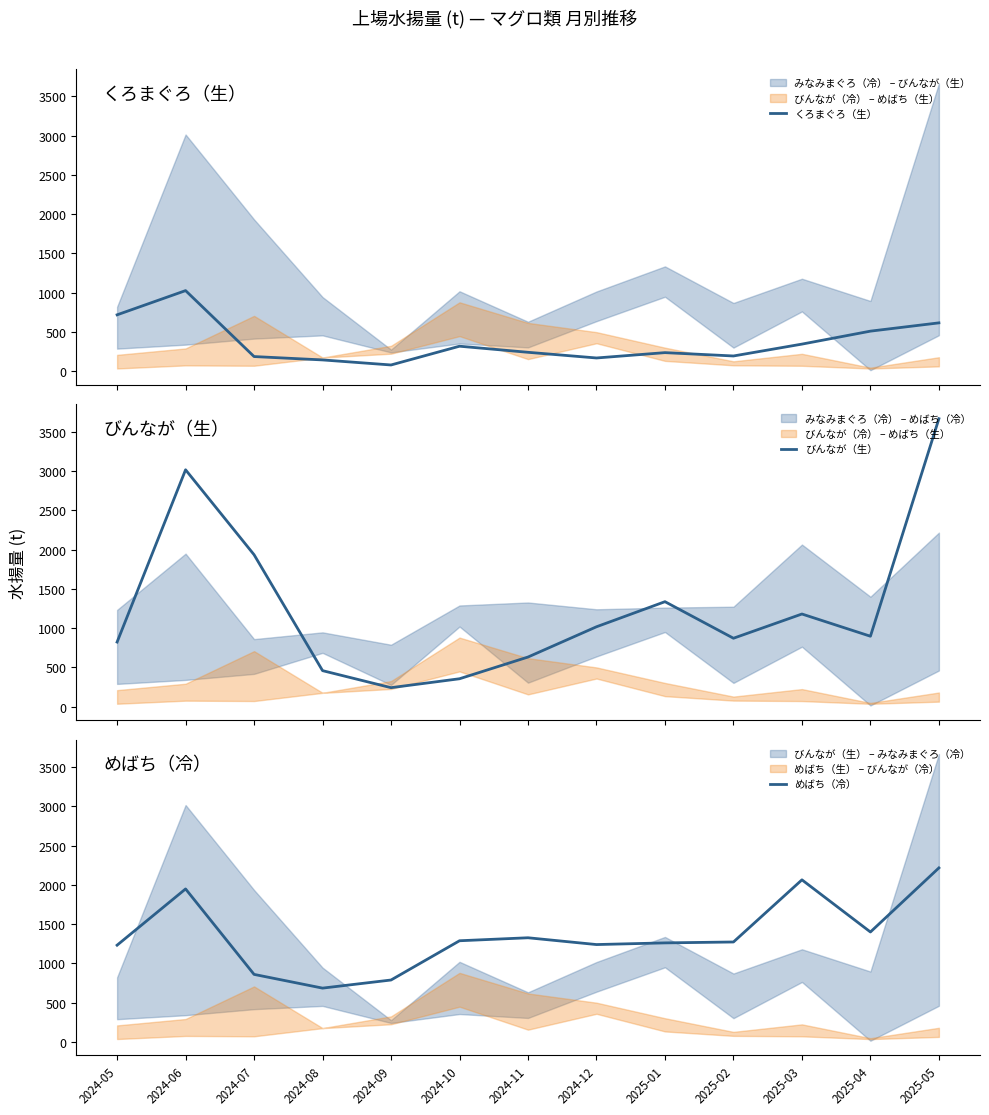

The めばち（冷） series shows 787.0 at 2024-09. True or false?

True